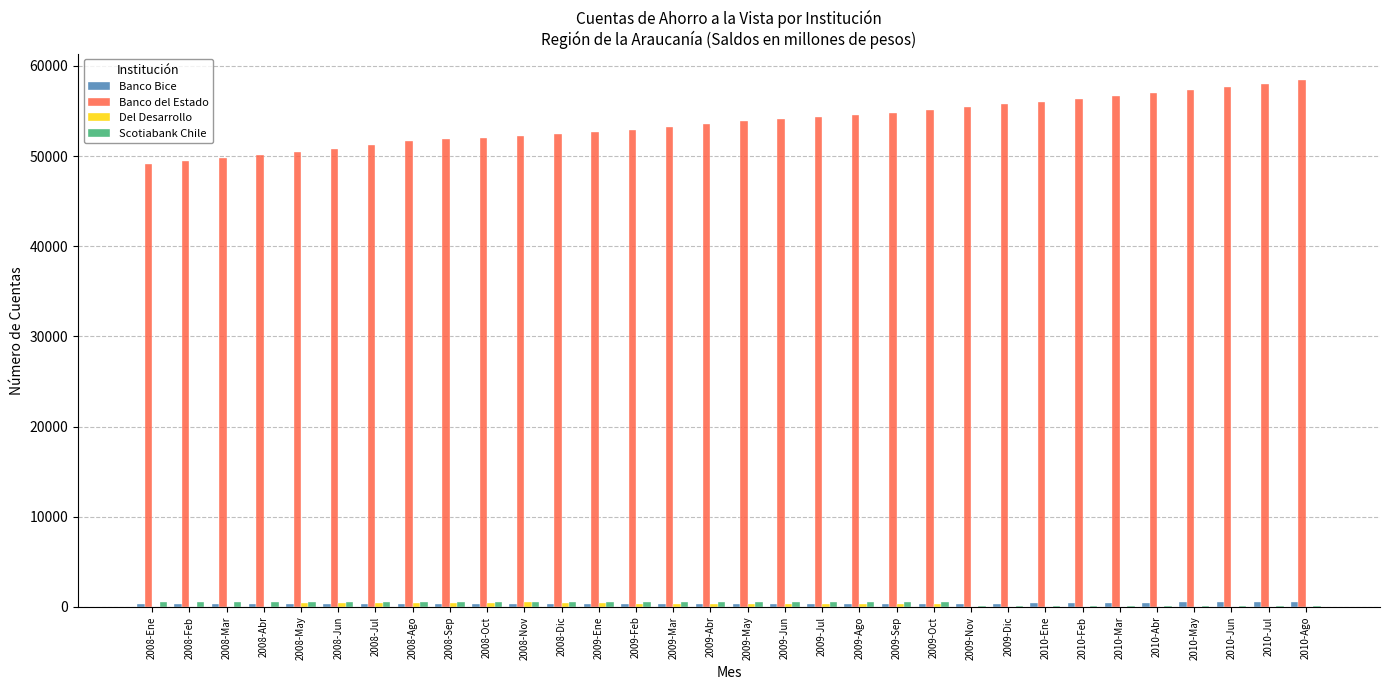

What is the difference between the Banco del Estado values at 2008-Sep and 2008-Dic?

625